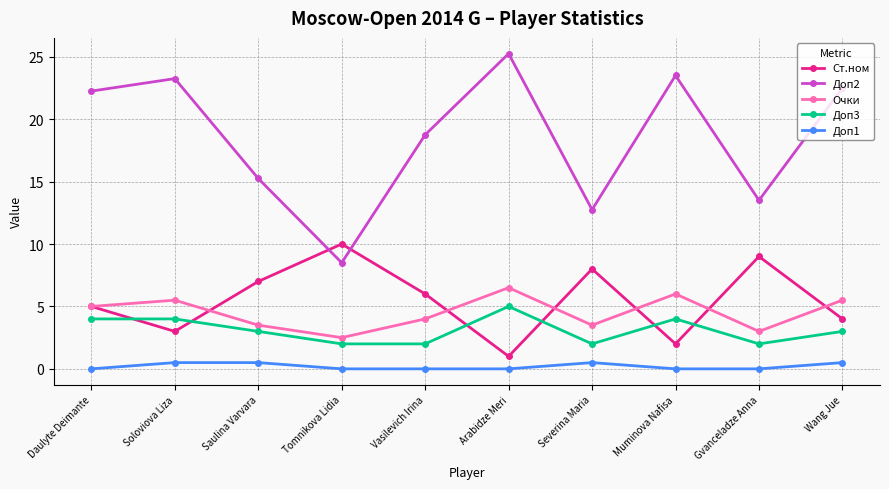

How many intersections are there between Ст.ном and Доп2?

2